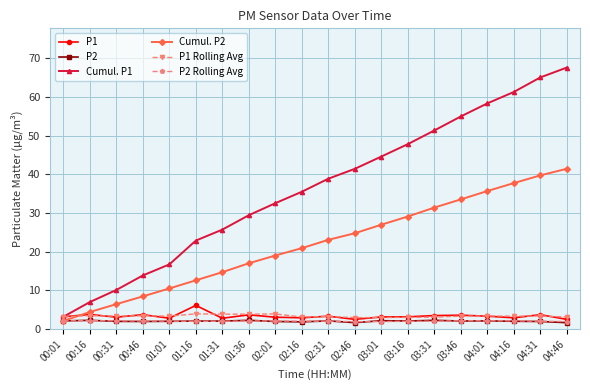

How many lines are shown in the chart?

6